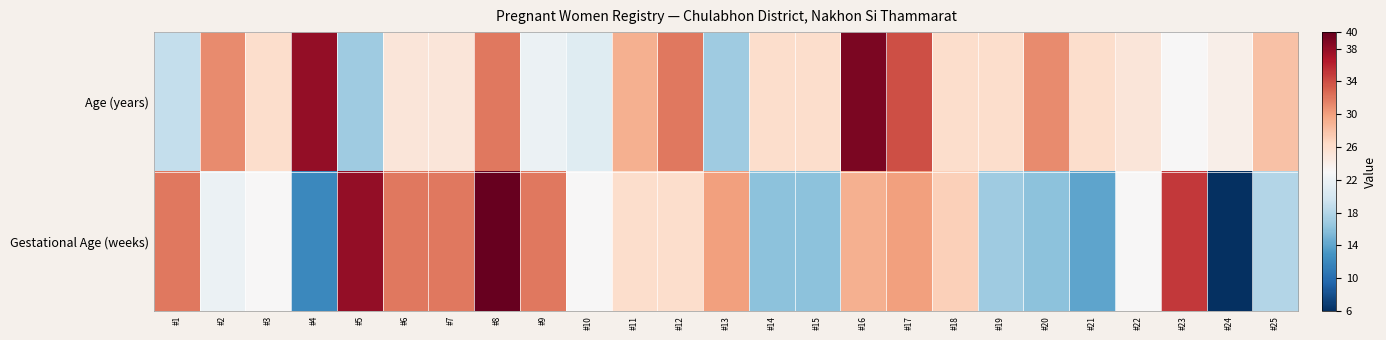

Reading left to right, extract all data points from this chart.

Age (years): #1=19	#2=31	#3=26	#4=38	#5=17	#6=25	#7=25	#8=32	#9=22	#10=21	#11=29	#12=32	#13=17	#14=26	#15=26	#16=39	#17=34	#18=26	#19=26	#20=31	#21=26	#22=25	#23=23	#24=24	#25=28
Gestational Age (weeks): #1=32	#2=22	#3=23	#4=12	#5=38	#6=32	#7=32	#8=40	#9=32	#10=23	#11=26	#12=26	#13=30	#14=16	#15=16	#16=29	#17=30	#18=27	#19=17	#20=16	#21=14	#22=23	#23=35	#24=6	#25=18